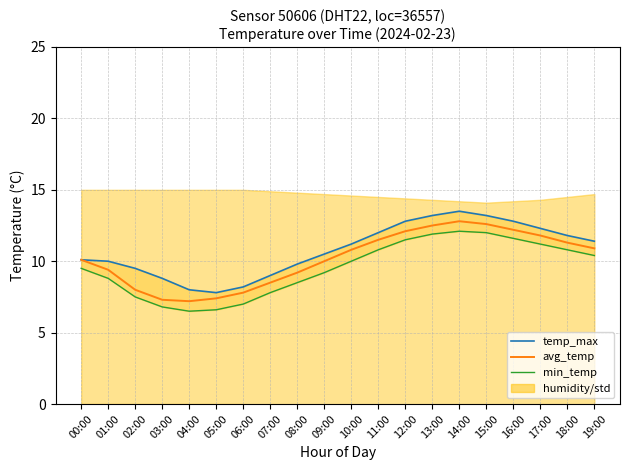

Does the chart display data point markers on the line(s)?

No